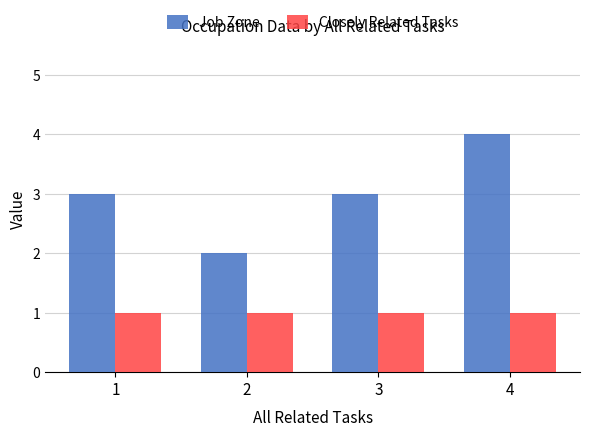

How many series are shown in this chart?

2